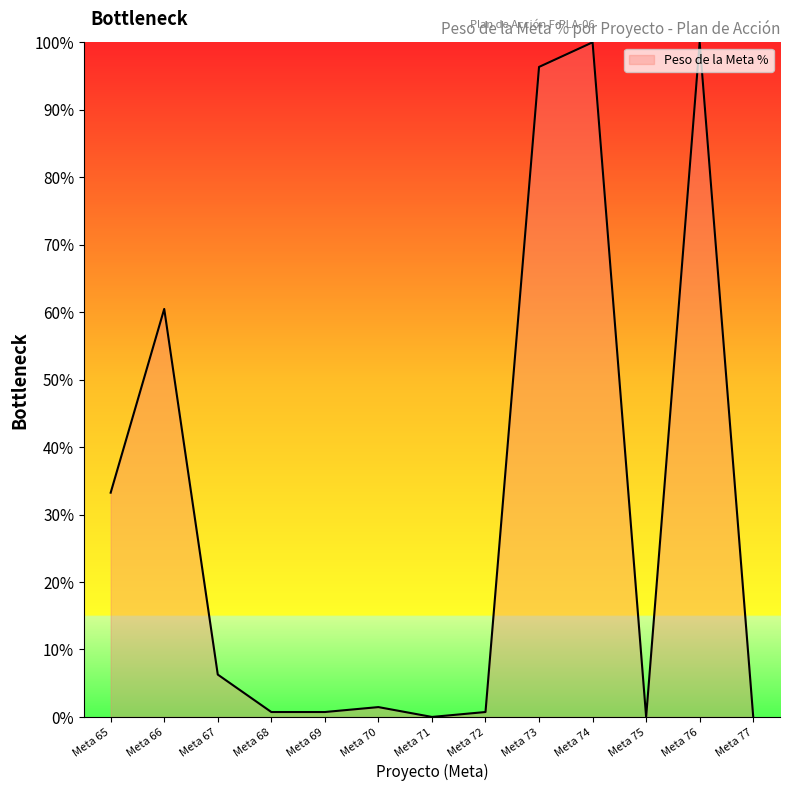

What is the ratio of the value at Meta 76 to the value at Meta 74?

1.0